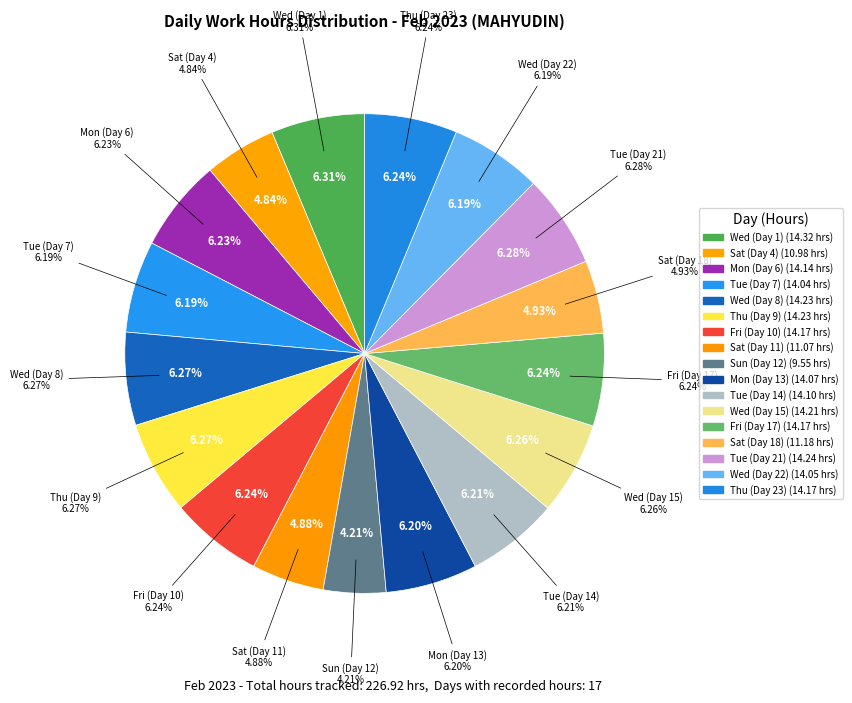

Combined, what portion of the pie is Tue (Day 21) and Wed (Day 1)?

12.6%